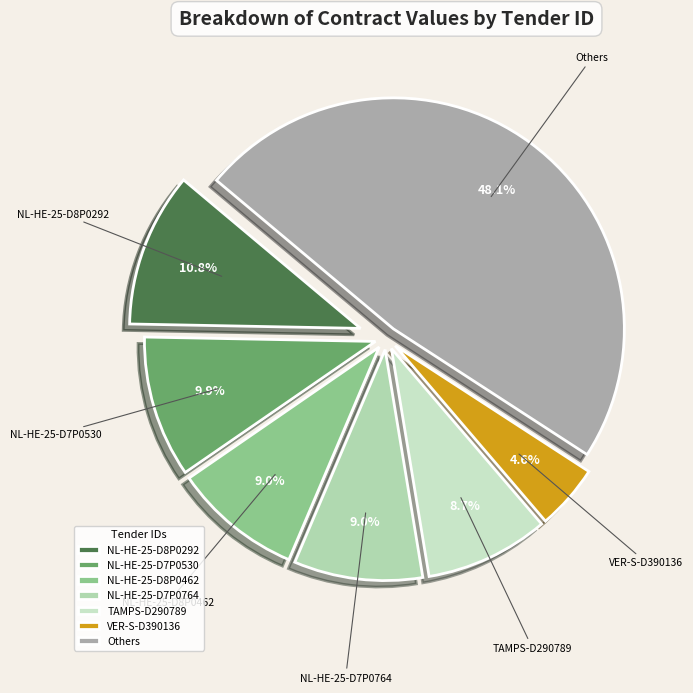

Is there a majority slice in this chart?

No